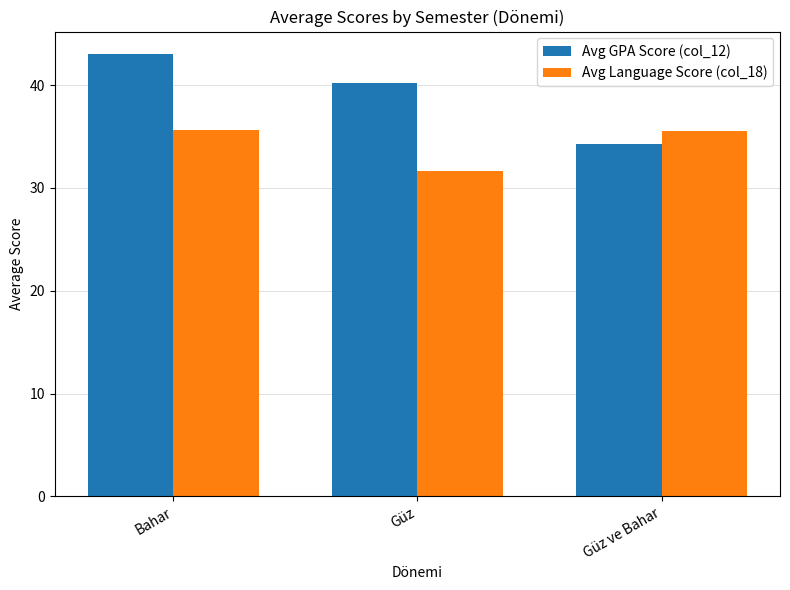

Which series changed the most between Bahar and Güz ve Bahar?

Avg GPA Score (col_12)